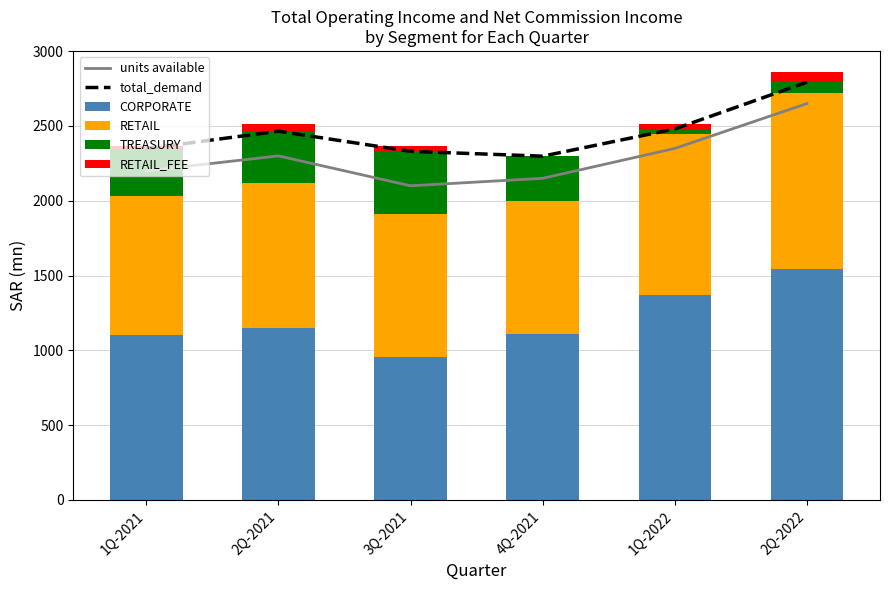

What is the sum of the RETAIL values at 1Q-2021 and 1Q-2022?

2008.2